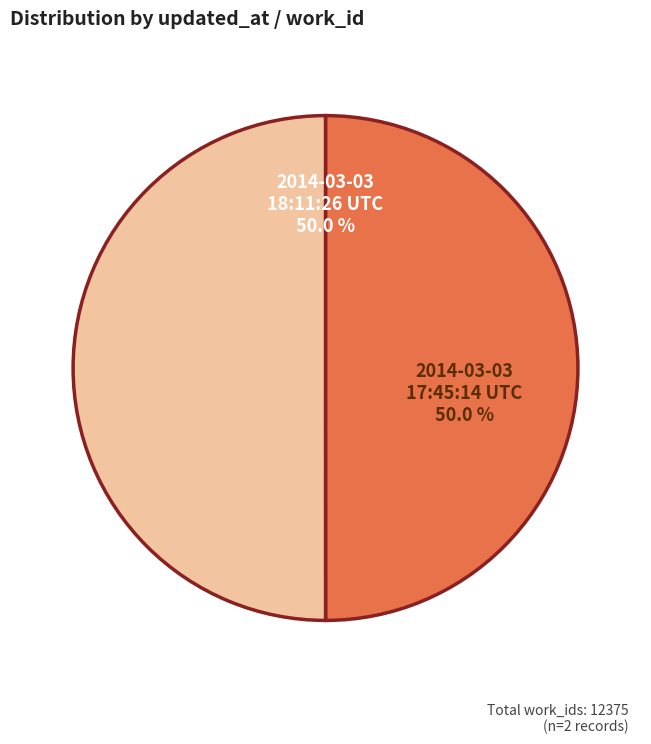

How many slices are in this pie chart?

2